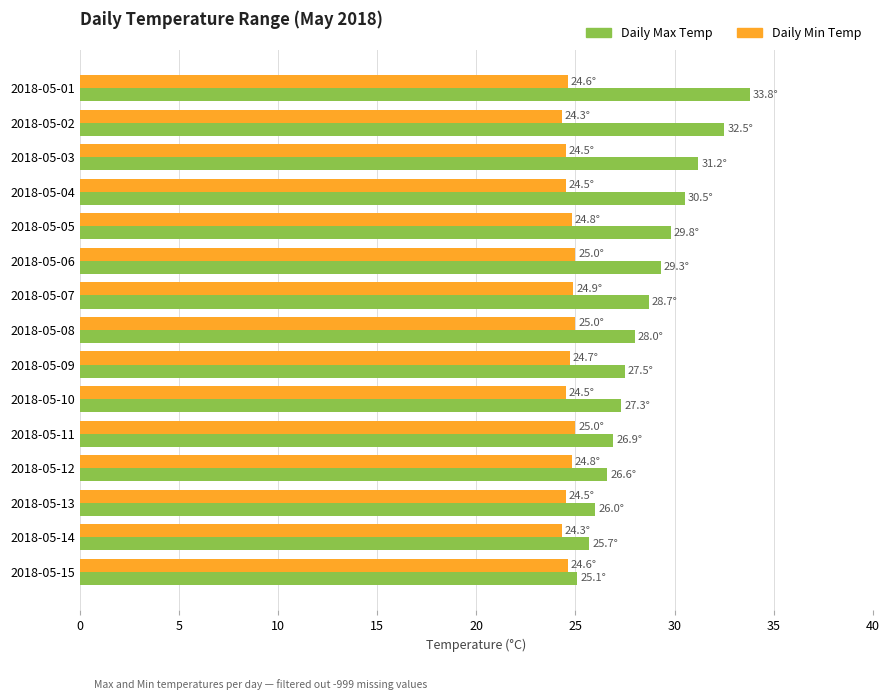

Is it true that Daily Max Temp equals 14.4 at 2018-05-14?

False